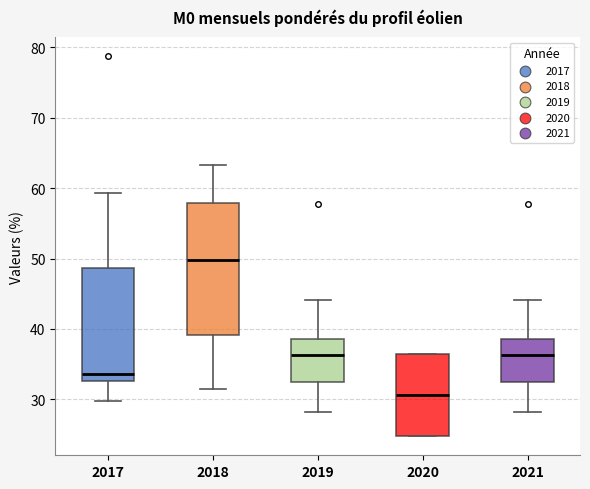

Reading left to right, transcribe this box plot: for each box, give where its median line is, the range the box spans, and where its two whiskers end, as read against the y-axis. The values are not printed on the chart, so give them approximately, as read against the axis.

2017: median 34, box 33 to 49, whiskers 30 to 59
2018: median 50, box 39 to 58, whiskers 31 to 63
2019: median 36, box 33 to 39, whiskers 28 to 44
2020: median 31, box 25 to 36, whiskers 25 to 36
2021: median 36, box 33 to 39, whiskers 28 to 44